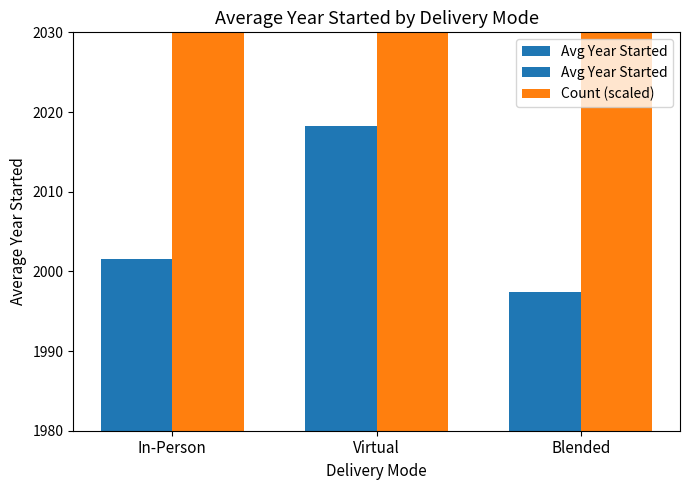

Rank the series by their average value, from lowest to highest.

Avg Year Started, Count (scaled)